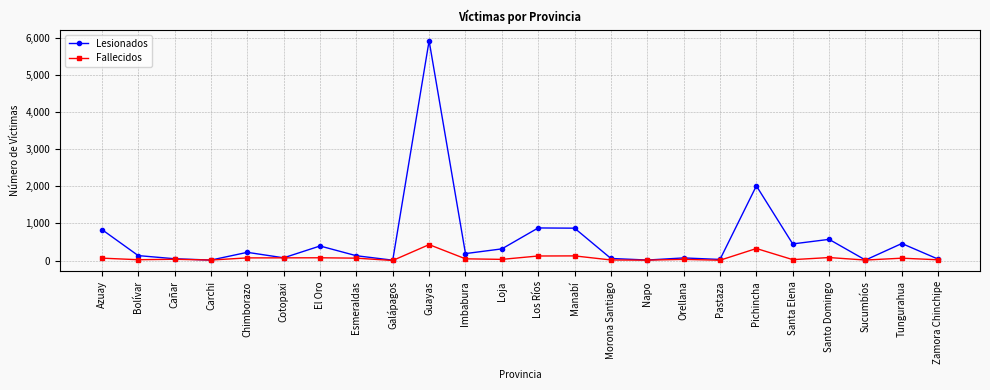

How many data points in Fallecidos are less than 46?

12